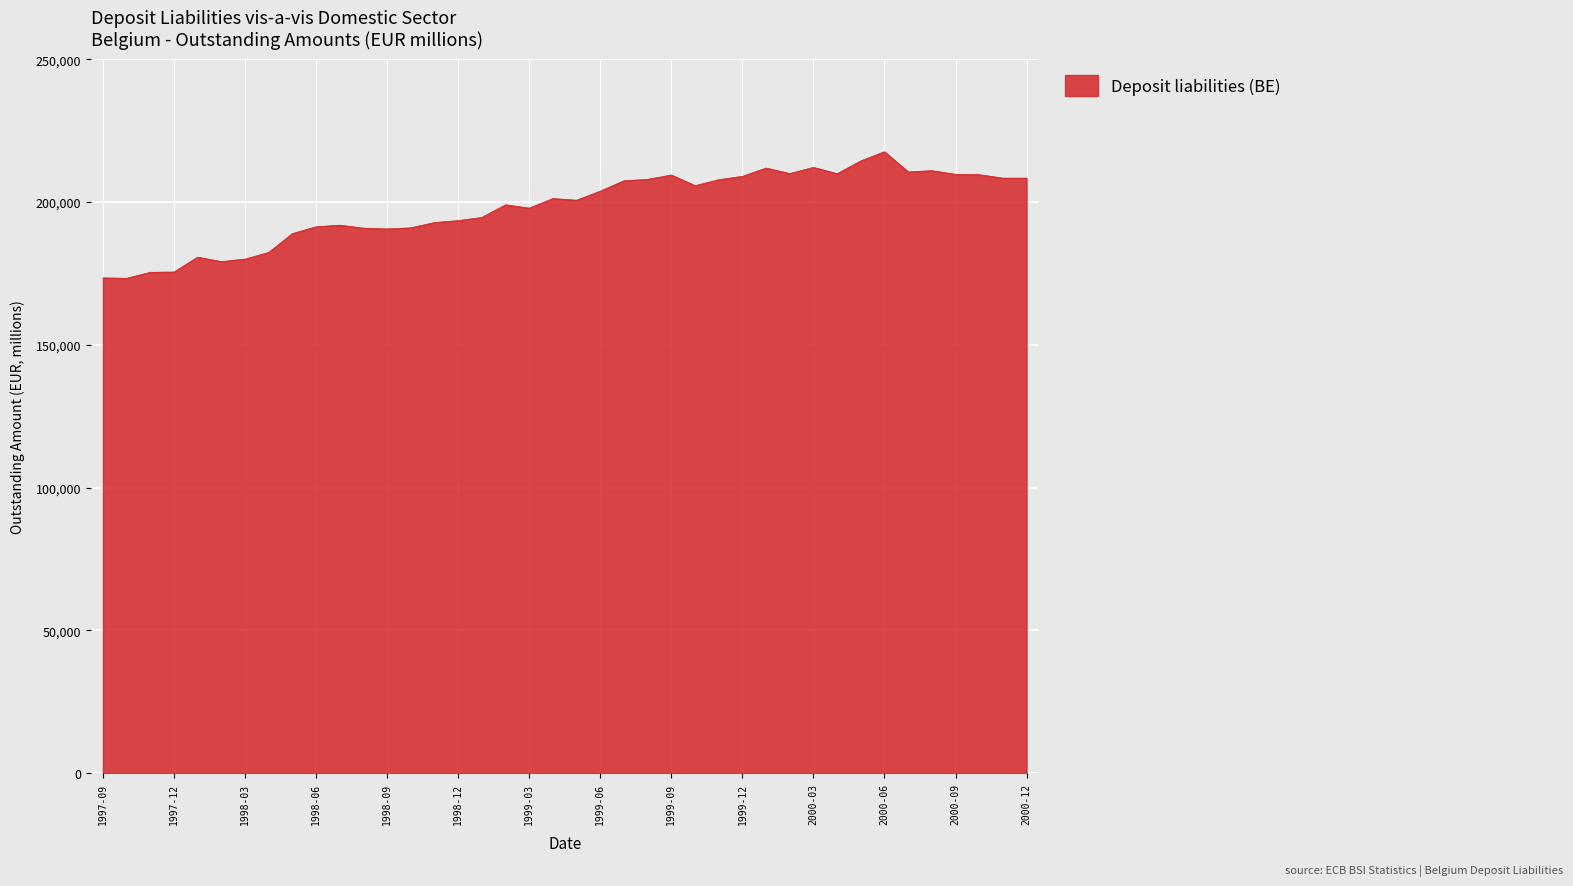

What is the difference between the maximum and minimum values?

44332